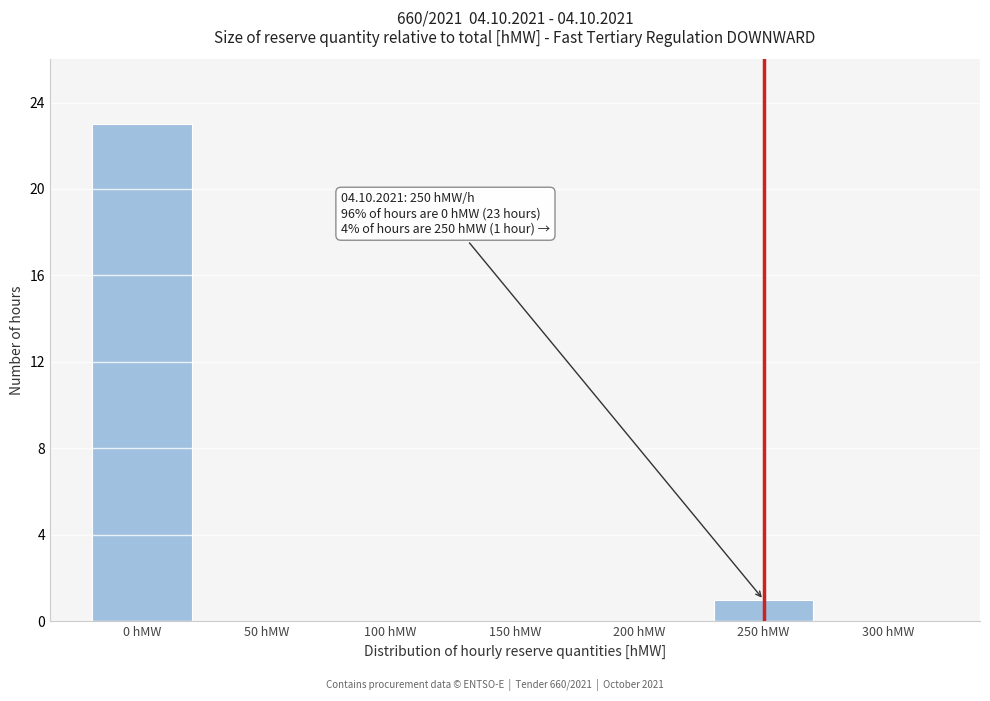

Reading left to right, extract all data points from this chart.

0 hMW=23	50 hMW=0	100 hMW=0	150 hMW=0	200 hMW=0	250 hMW=1	300 hMW=0